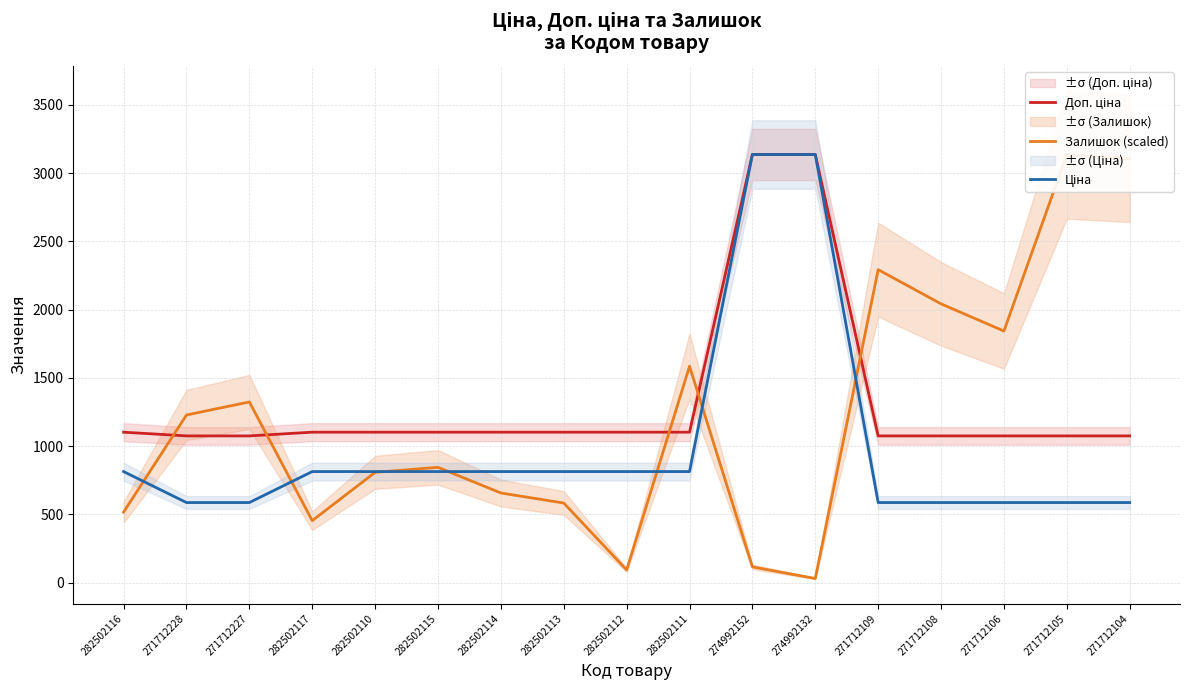

Which series has the largest total across all categories?

Доп. ціна